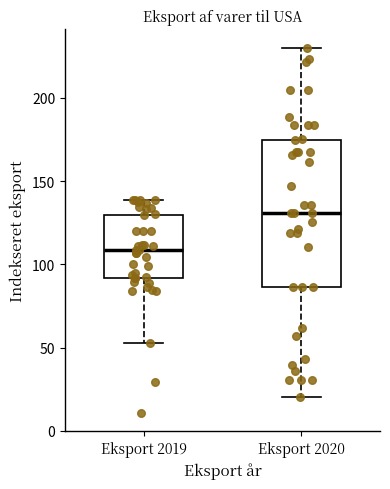

Comparing the boxes themselves (not the whiskers), which one is the tallest?

Eksport 2020